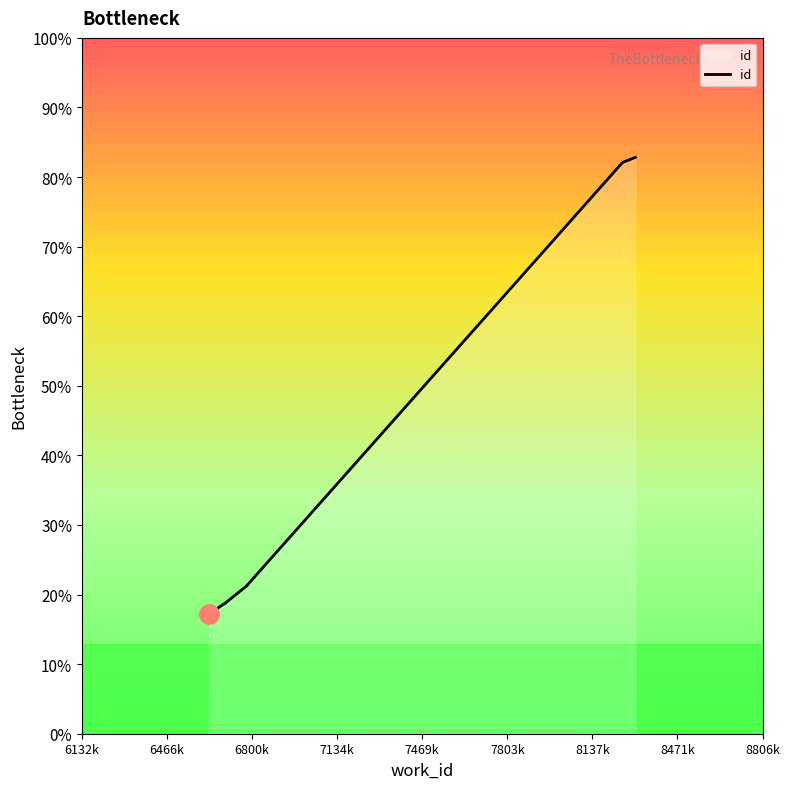

The value at 7803k is 15277. True or false?

False